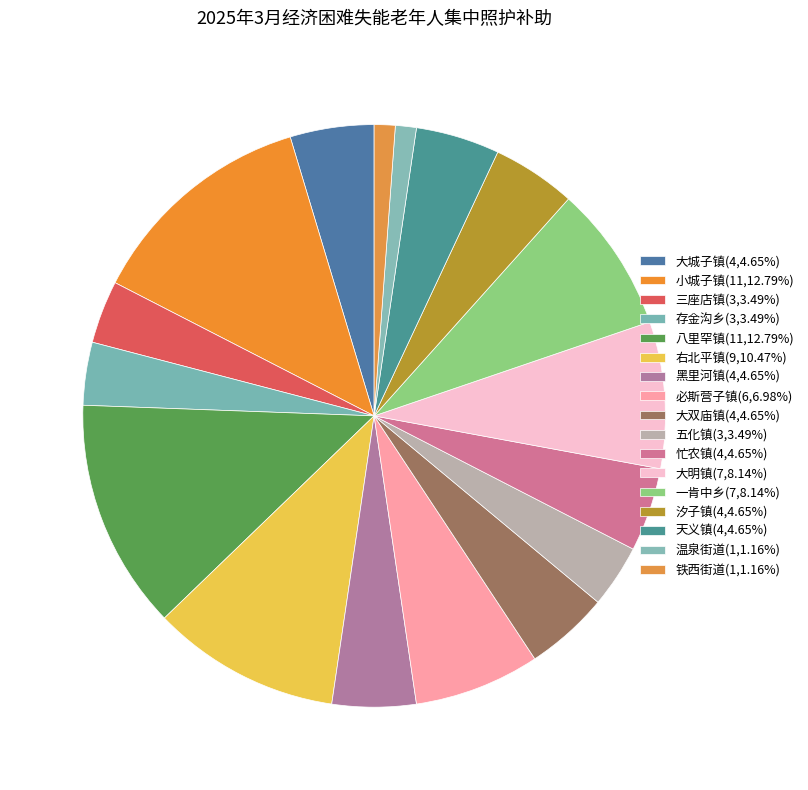

Is 八里罕镇 the majority of the pie?

No